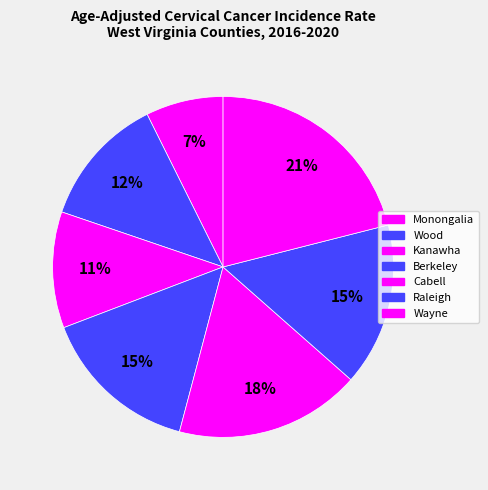

How many slices are in this pie chart?

7